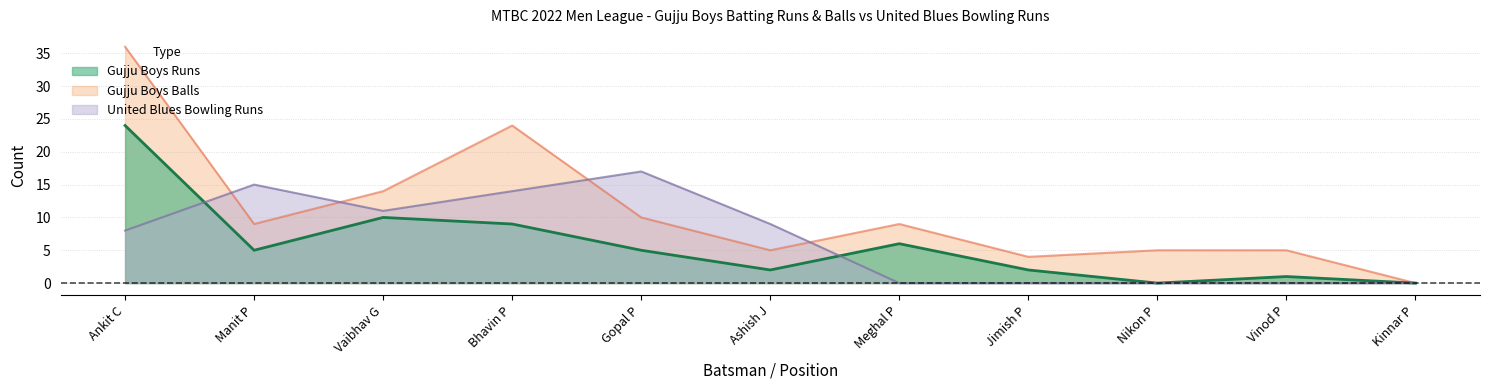

Reading left to right, what are all the values shown in this chart?

Gujju Boys Runs: Ankit C=24	Manit P=5	Vaibhav G=10	Bhavin P=9	Gopal P=5	Ashish J=2	Meghal P=6	Jimish P=2	Nikon P=0	Vinod P=1	Kinnar P=0
Gujju Boys Balls: Ankit C=36	Manit P=9	Vaibhav G=14	Bhavin P=24	Gopal P=10	Ashish J=5	Meghal P=9	Jimish P=4	Nikon P=5	Vinod P=5	Kinnar P=0
United Blues Runs: Ankit C=8	Manit P=15	Vaibhav G=11	Bhavin P=14	Gopal P=17	Ashish J=9	Meghal P=0	Jimish P=0	Nikon P=0	Vinod P=0	Kinnar P=0